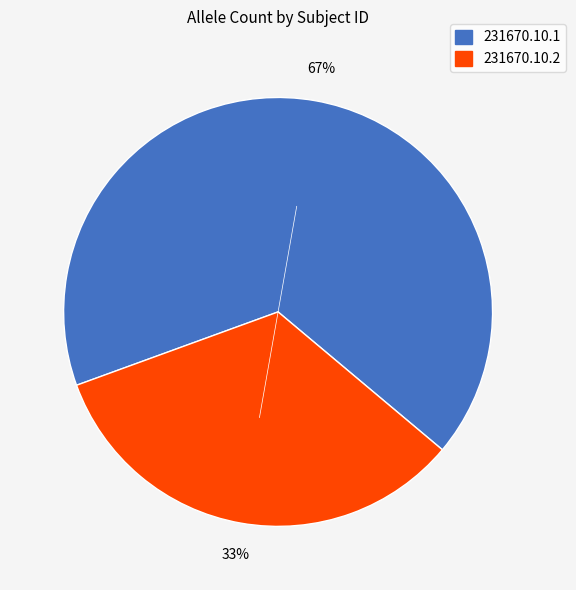

What percentage is the 231670.10.2 slice, to the nearest percent?

33%